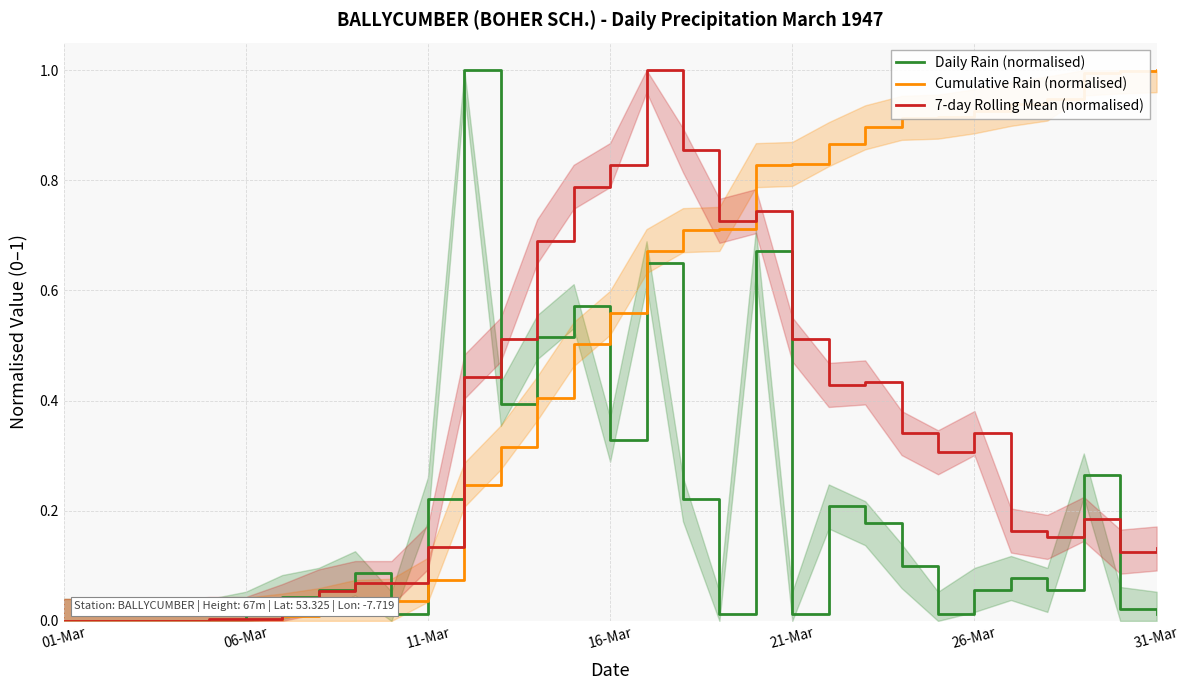

In 7-day Rolling Mean (normalised), how many points are higher than both neighbors (excluding endpoints)?

5